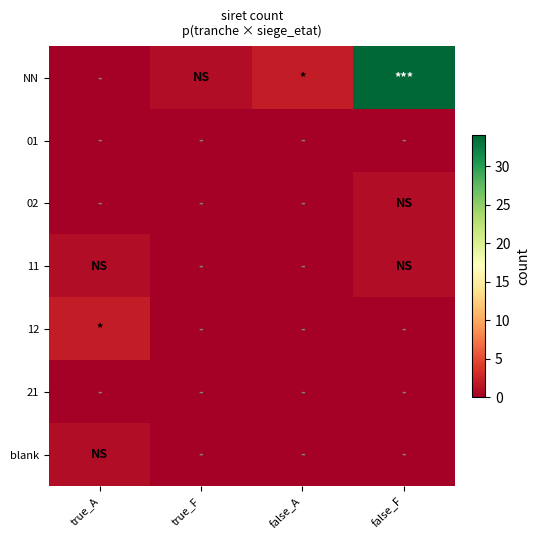

Which has a higher value, true_A or true_F?

true_F